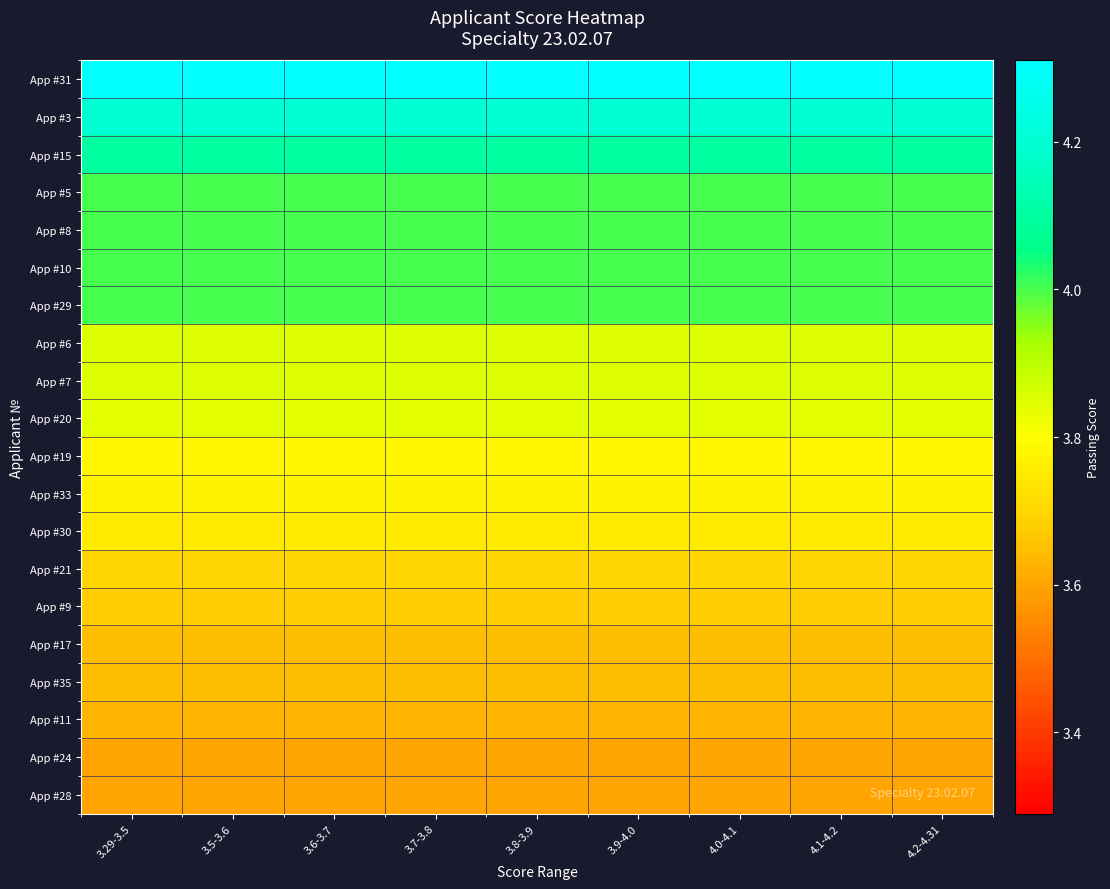

What is the smallest value displayed?

3.6